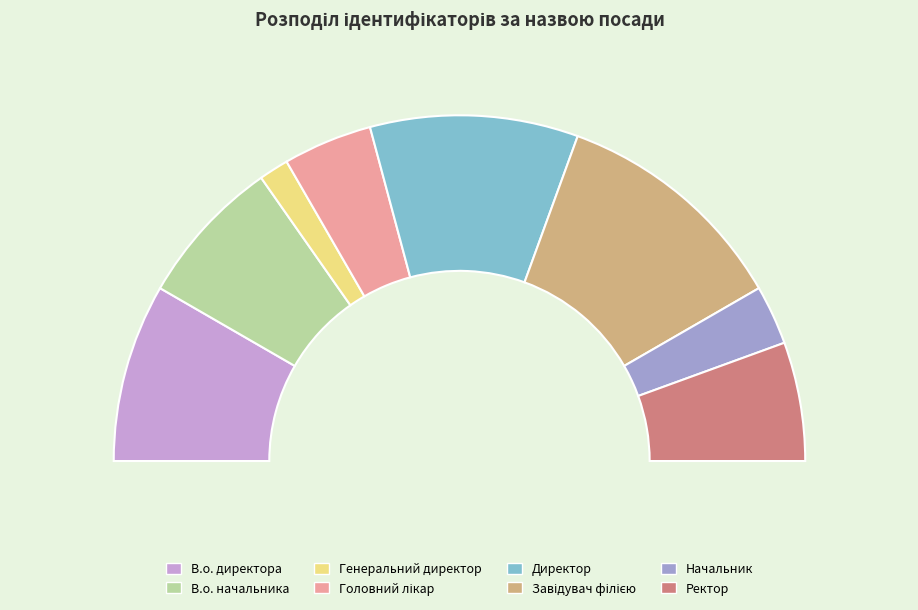

True or false: Генеральний директор accounts for 1% of the total.

False